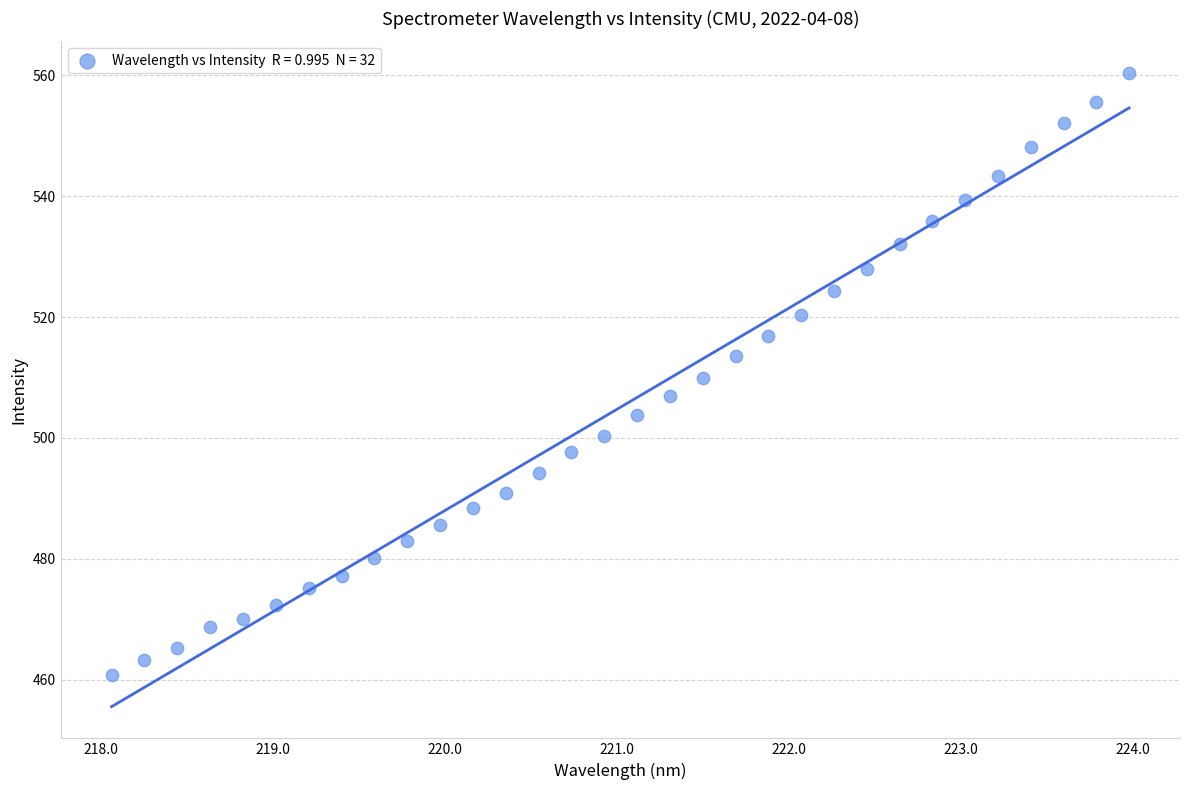

What is the range of X values (max minus min)?

5.9